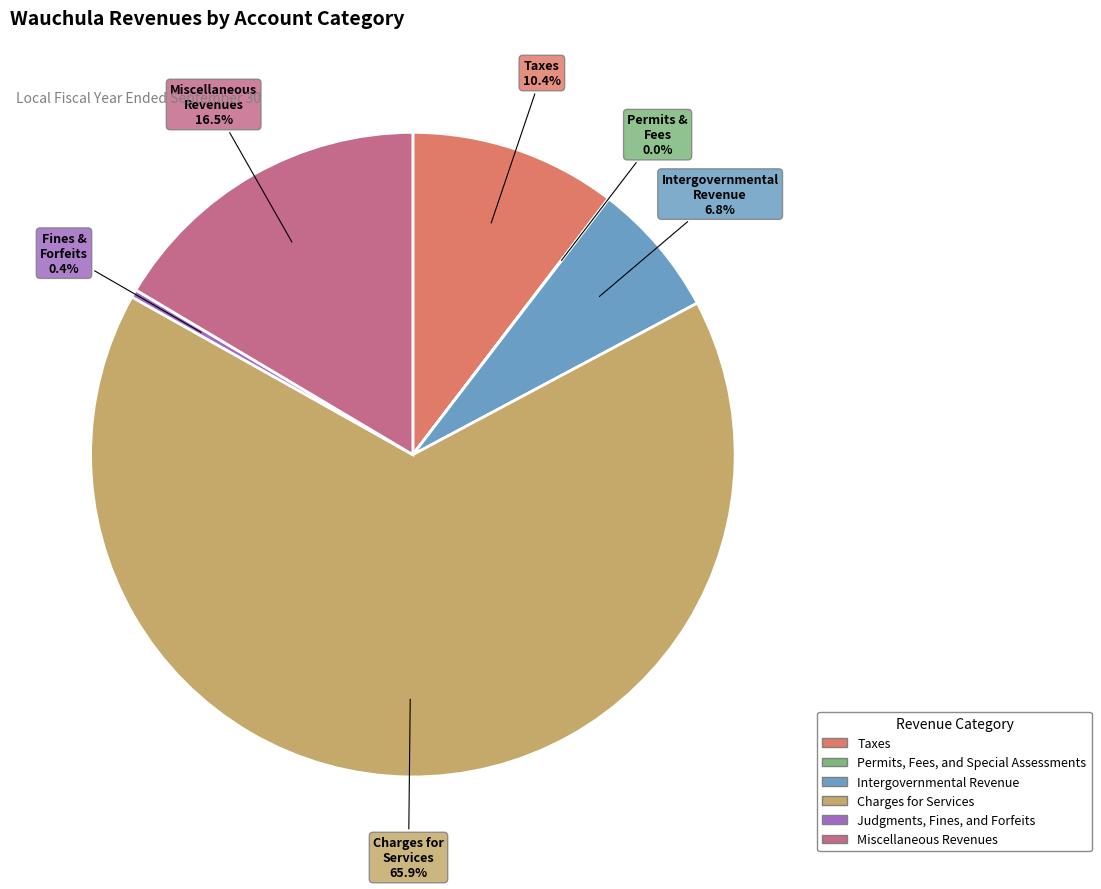

What is the total percentage of Taxes and Judgments, Fines, and Forfeits?

10.8%